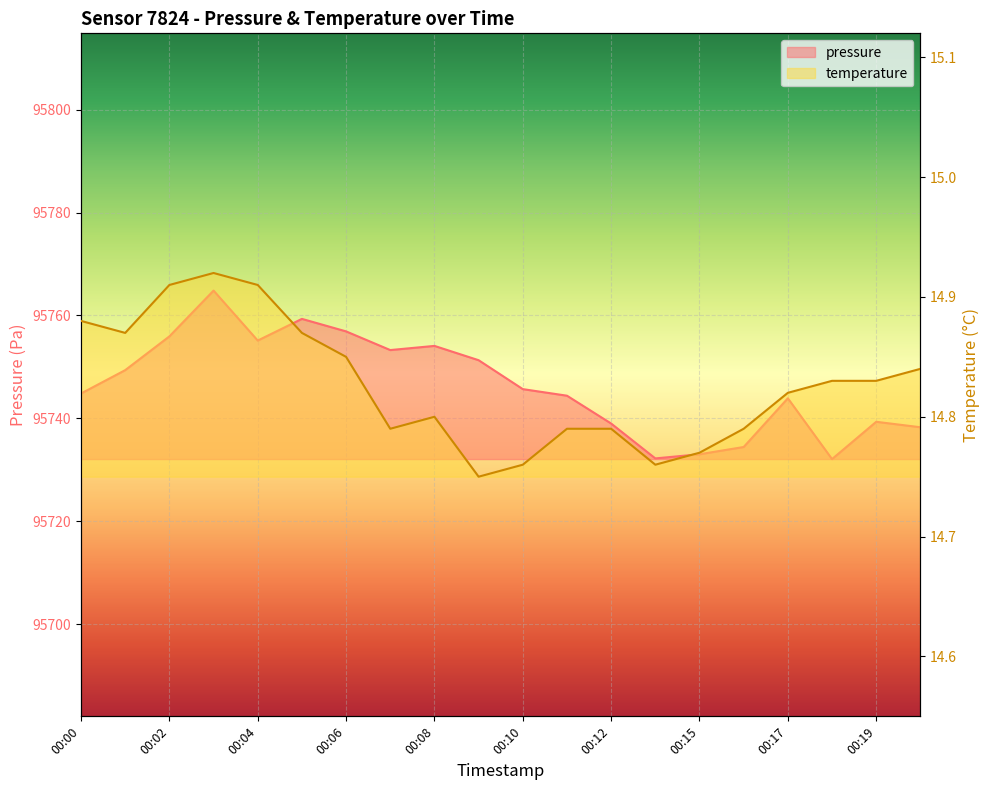

What is the total value across all series at 00:00?

95759.7